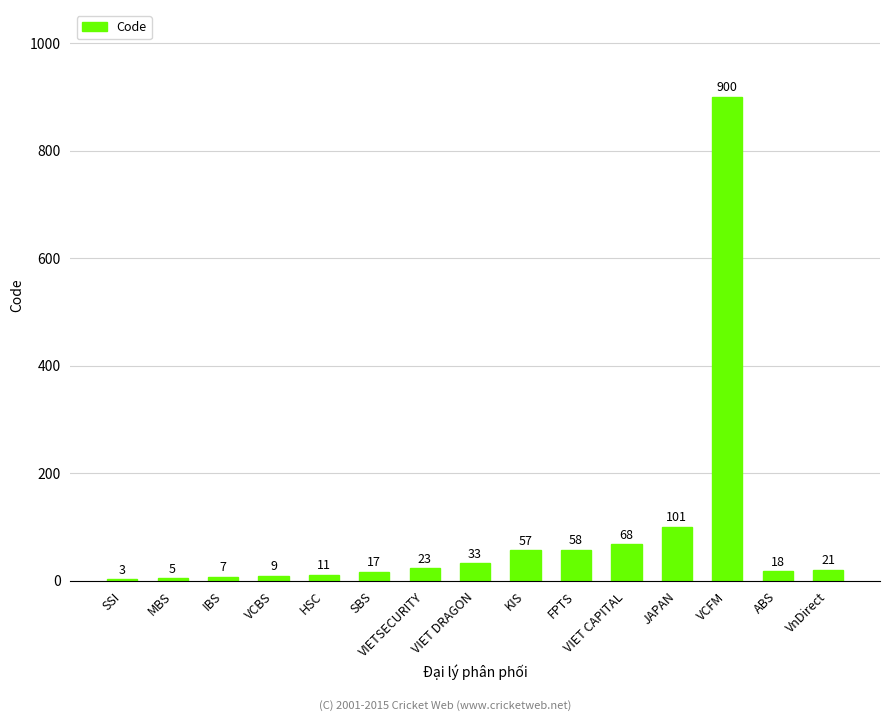

Reading left to right, list all the values displayed in this chart.

3	5	7	9	11	17	23	33	57	58	68	101	900	18	21